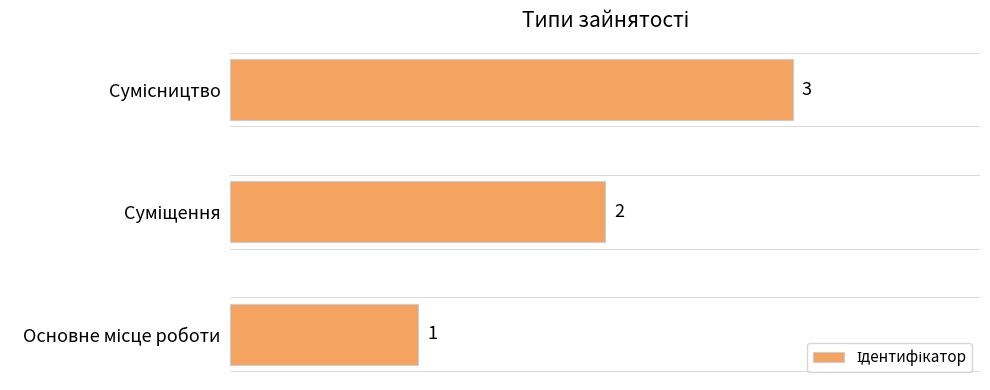

What is the average value?

2